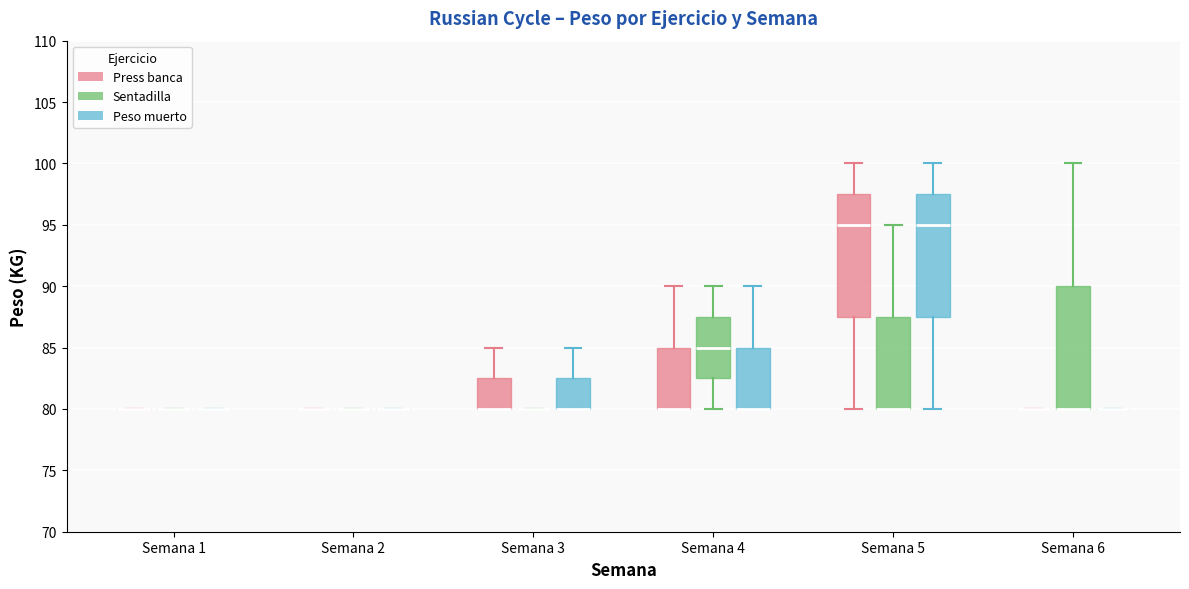

Where is the lower edge of the box for Semana 6 (Sentadilla) on the y-axis? The values are not printed on the chart, so give them approximately, as read against the axis.

80.0